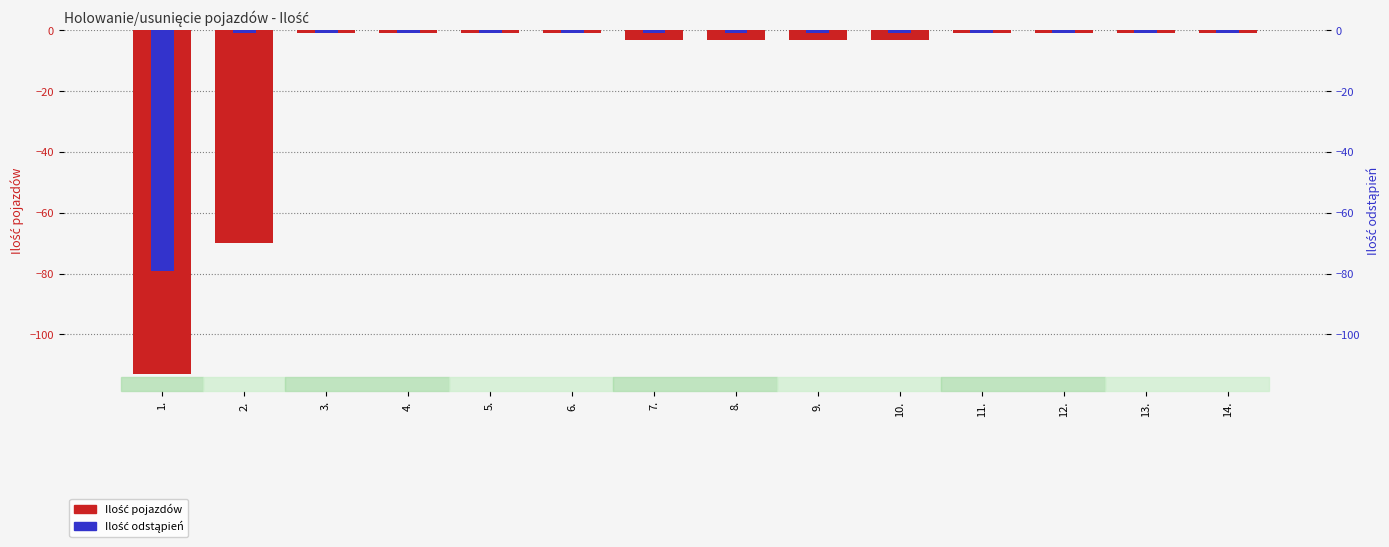

Which series has the largest range (max minus min)?

Ilość pojazdów